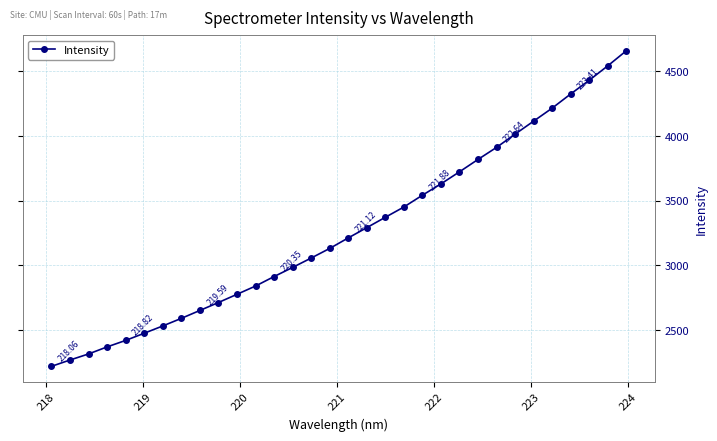

Is this an area chart (filled region under the line)?

No